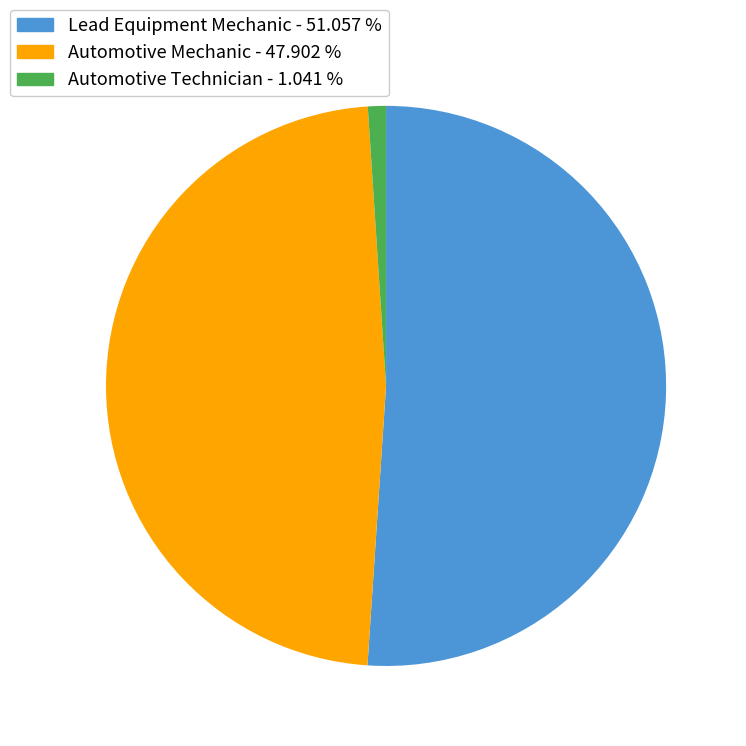

Which category has the smallest portion of the pie?

Automotive Technician